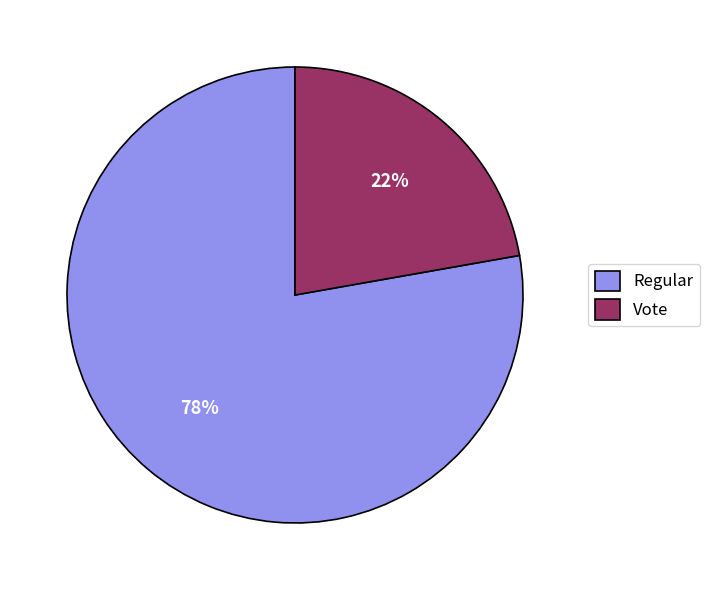

Approximately how many times larger is the value at Vote compared to Regular?

0.3